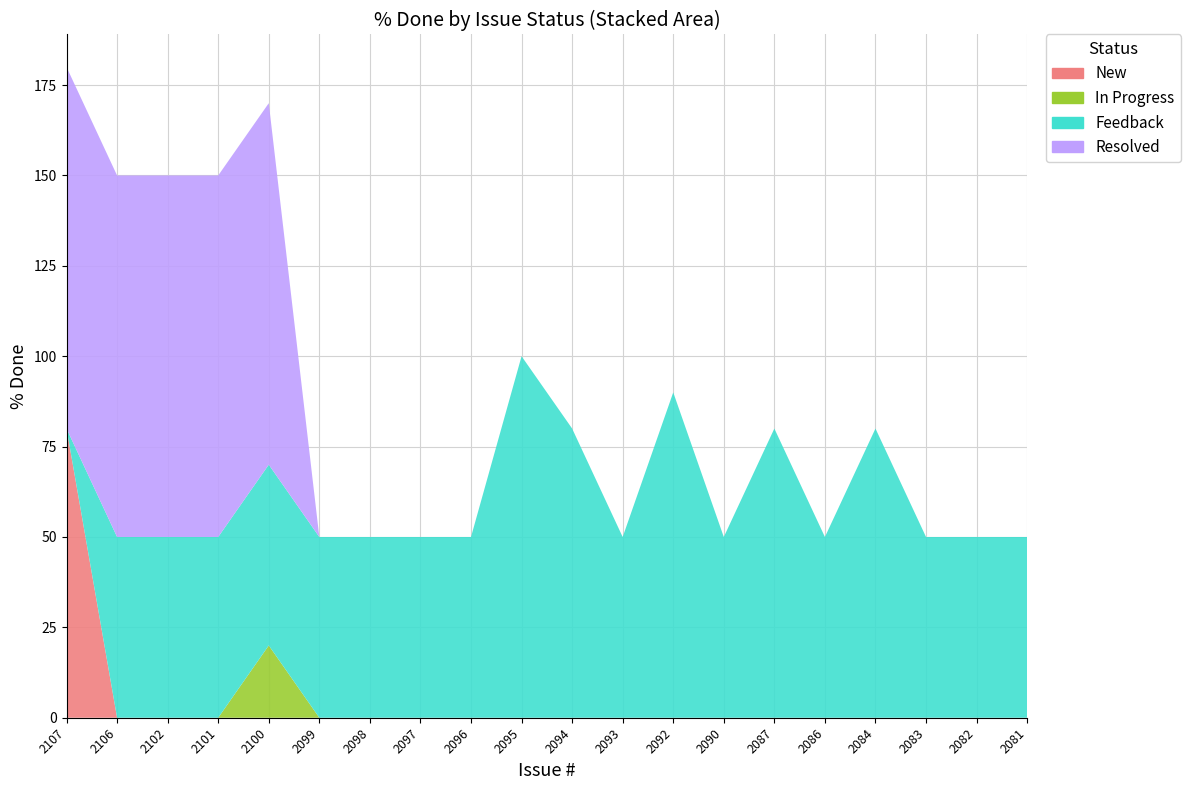

Reading left to right, what are all the values shown in this chart?

New: 2107=80	2106=0	2102=0	2101=0	2100=0	2099=0	2098=0	2097=0	2096=0	2095=0	2094=0	2093=0	2092=0	2090=0	2087=0	2086=0	2084=0	2083=0	2082=0	2081=0
In Progress: 2107=0	2106=0	2102=0	2101=0	2100=20	2099=0	2098=0	2097=0	2096=0	2095=0	2094=0	2093=0	2092=0	2090=0	2087=0	2086=0	2084=0	2083=0	2082=0	2081=0
Feedback: 2107=0	2106=50	2102=50	2101=50	2100=50	2099=50	2098=50	2097=50	2096=50	2095=100	2094=80	2093=50	2092=90	2090=50	2087=80	2086=50	2084=80	2083=50	2082=50	2081=50
Resolved: 2107=100	2106=100	2102=100	2101=100	2100=100	2099=0	2098=0	2097=0	2096=0	2095=0	2094=0	2093=0	2092=0	2090=0	2087=0	2086=0	2084=0	2083=0	2082=0	2081=0